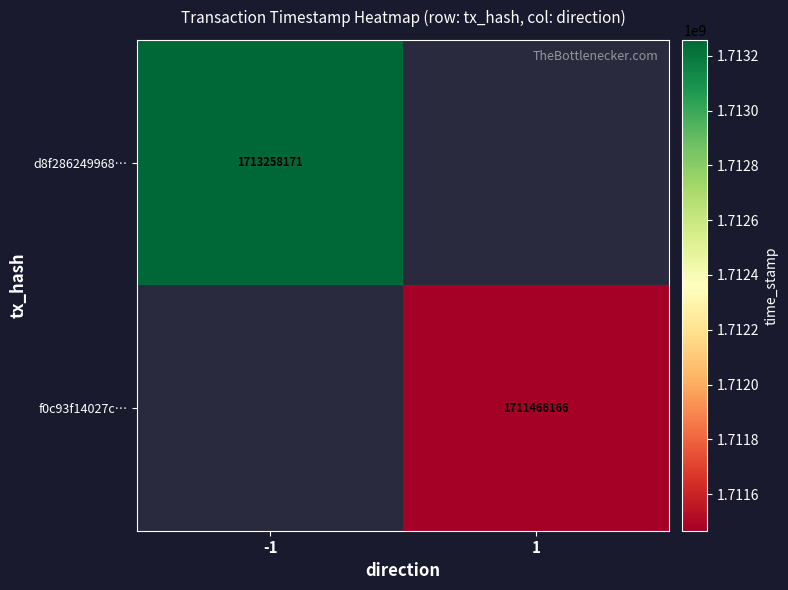

Is the value of f0c93f14027c… at 1 greater than the value of d8f286249968… at -1?

No